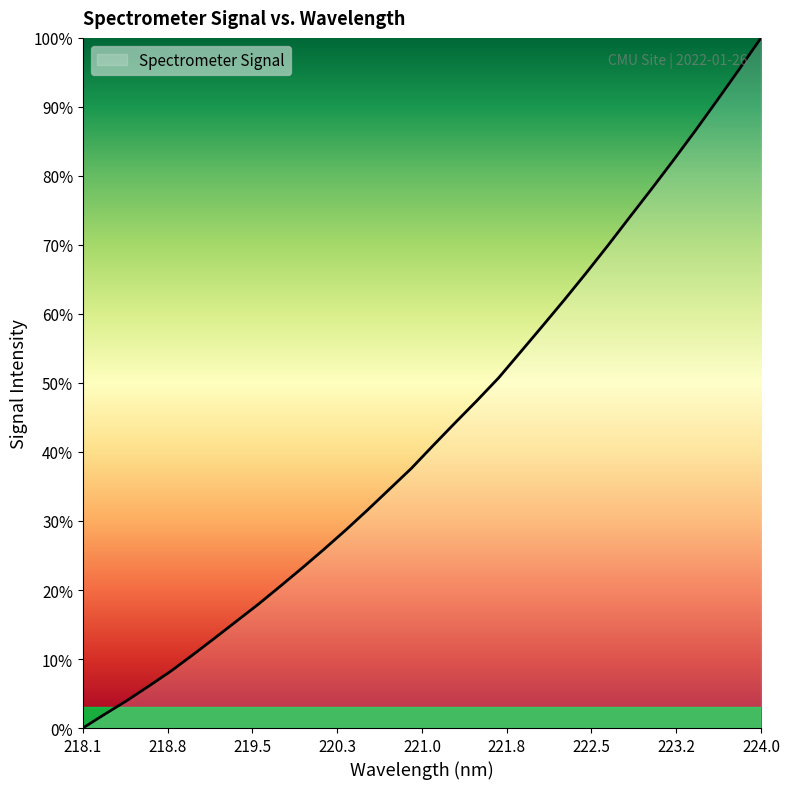

What is the greatest value displayed?

100.0